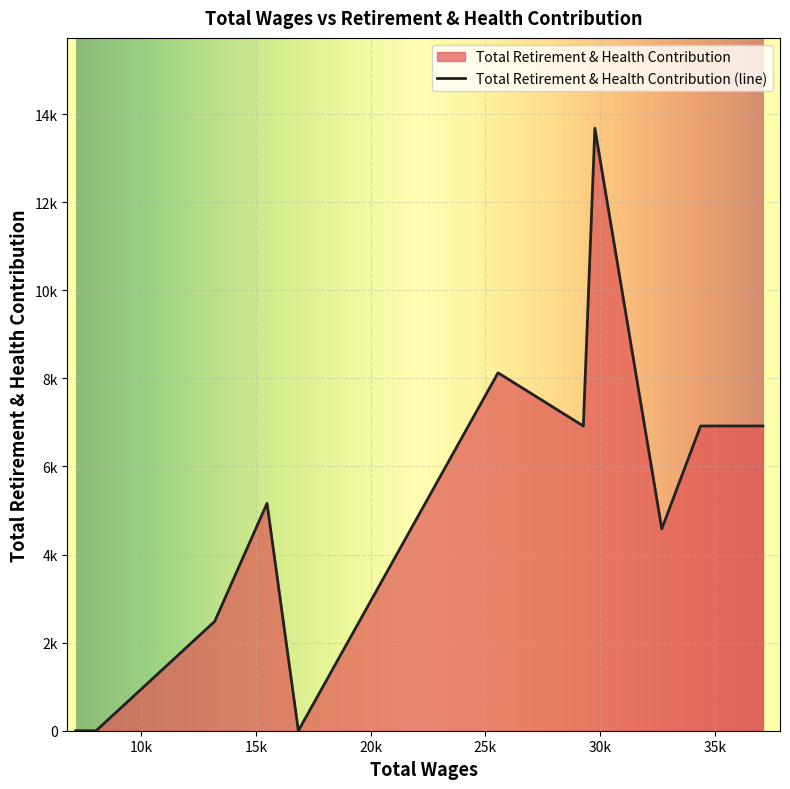

Is it true that the value at 25548.0 is 3545?

False